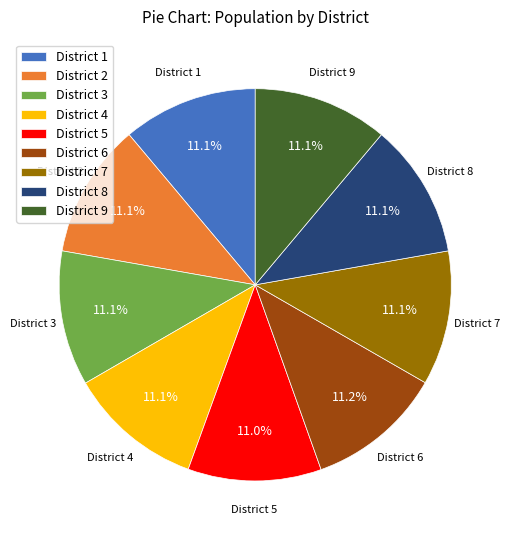

Do District 3 and District 7 together represent more than half of the pie?

No